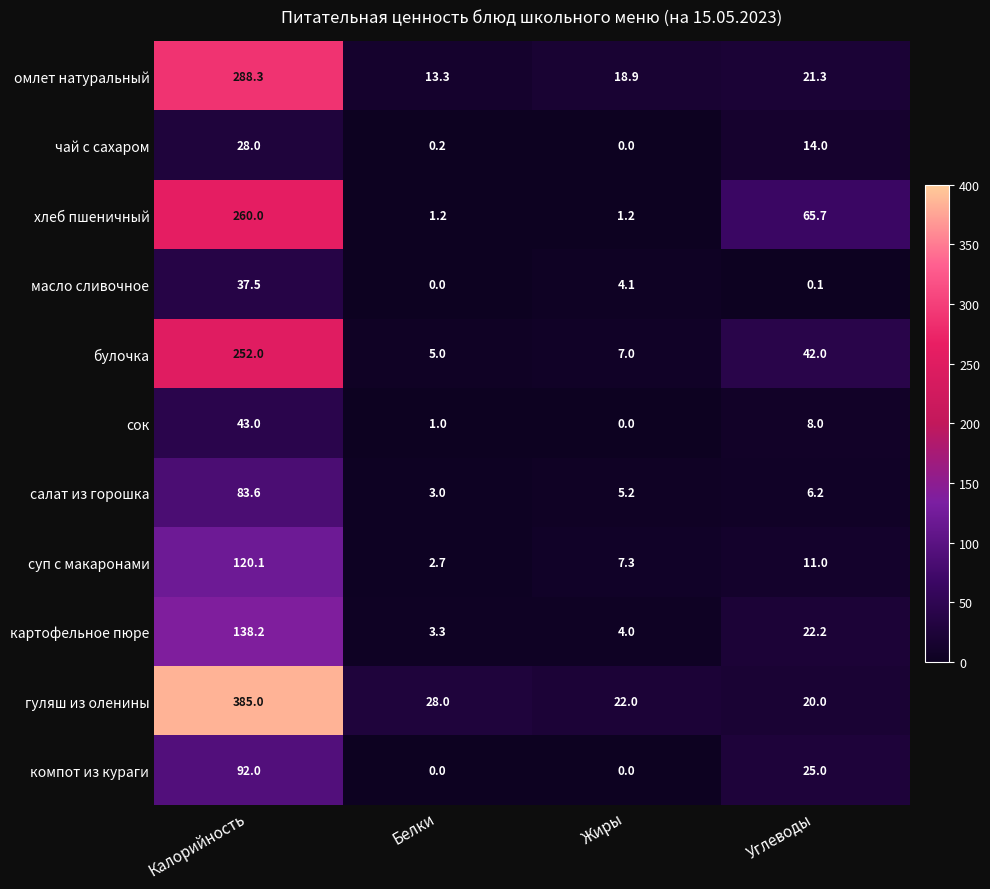

What is the difference between the гуляш из оленины values at Калорийность and Углеводы?

365.0